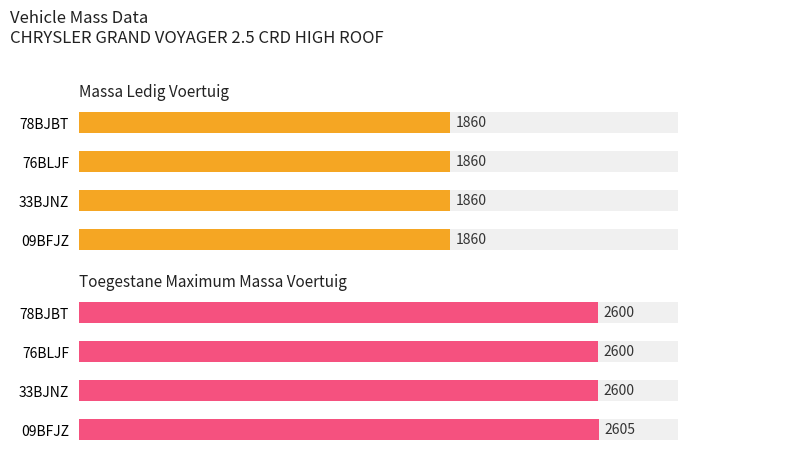

How many values in the toegestane_maximum_massa_voertuig series exceed 2600?

1